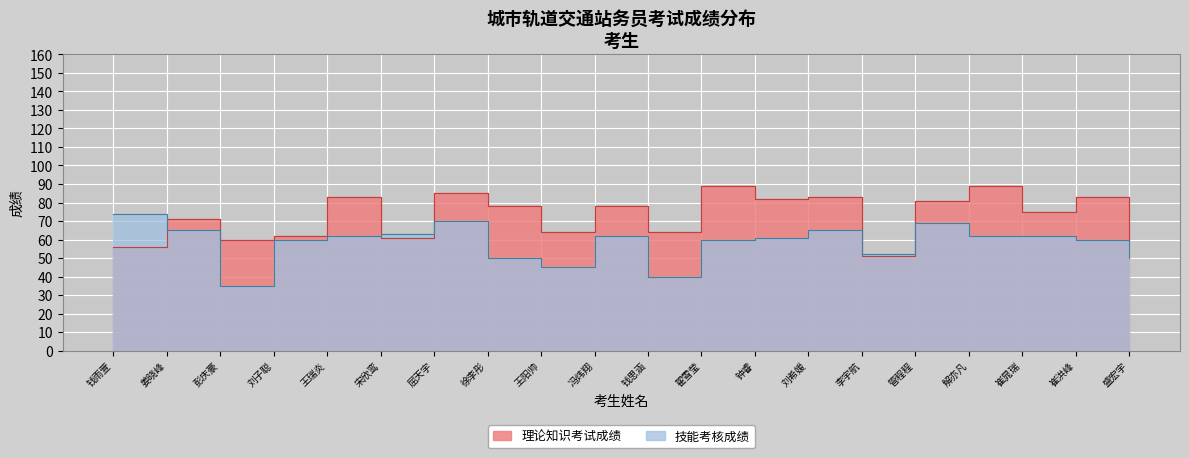

Which series changed the most between 徐李彤 and 盛宏宇?

理论知识考试成绩